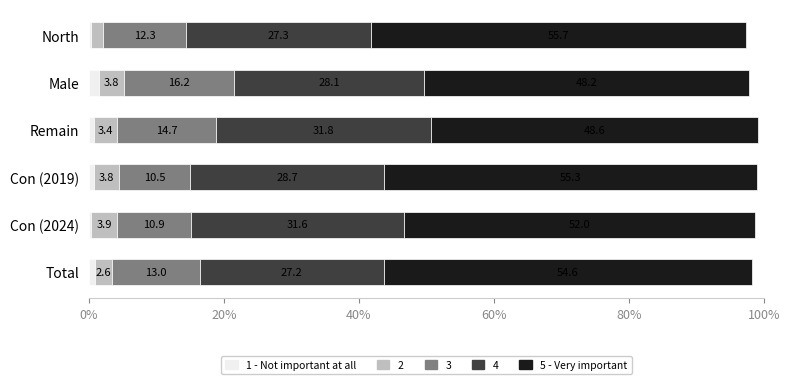

At which category is the sum across all series the highest?

Remain